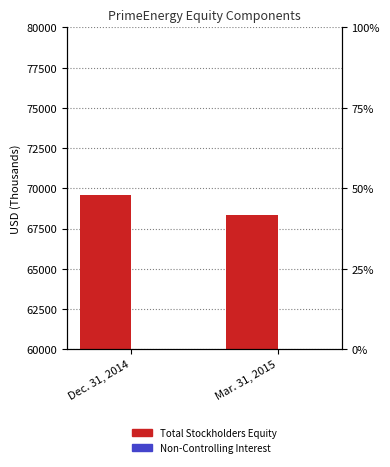

Which label corresponds to the smallest value in the chart?

Mar. 31, 2015